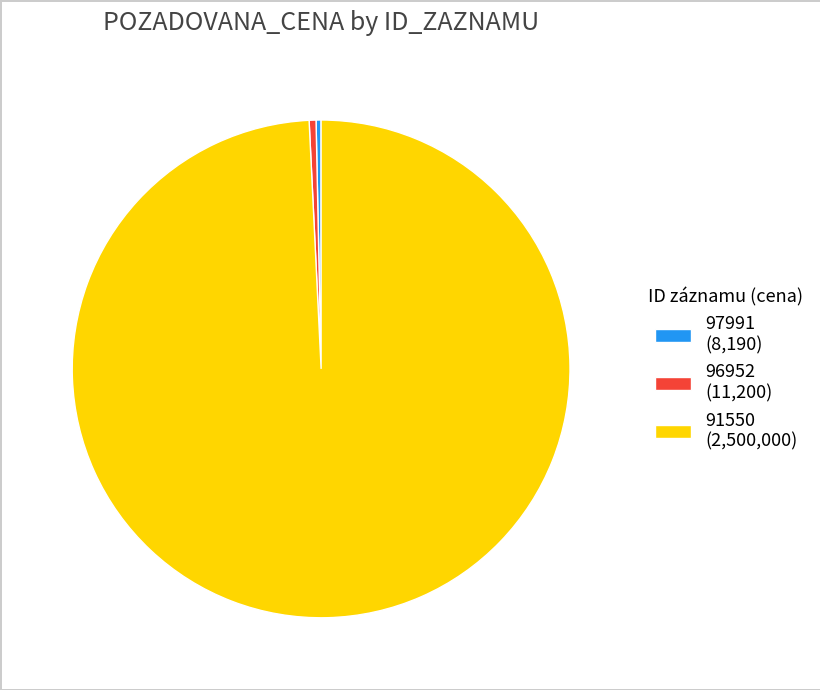

How many slices are in this pie chart?

3